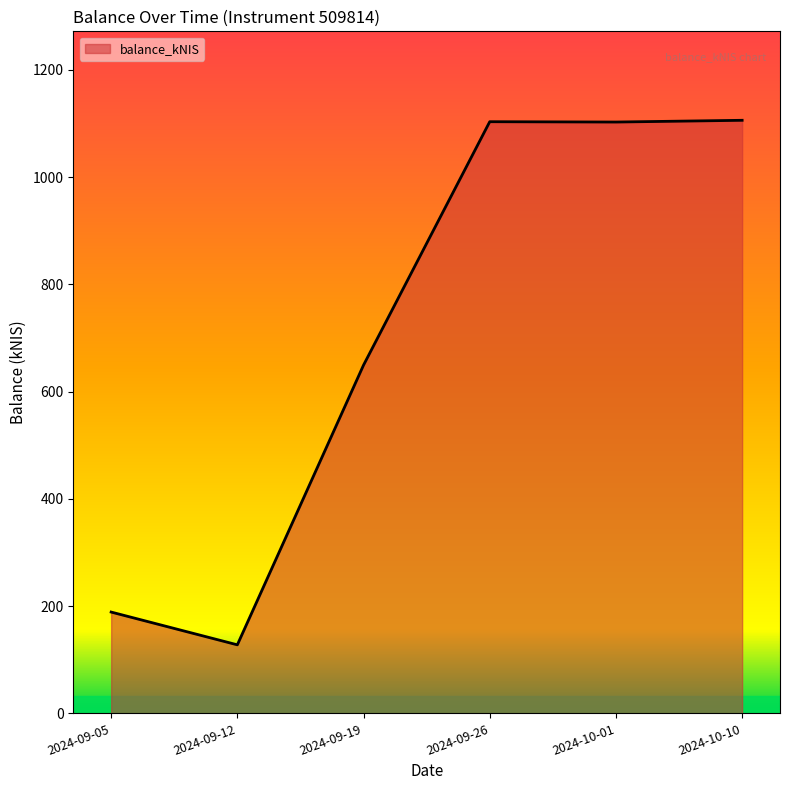

What position from the left is 2024-10-01?

5